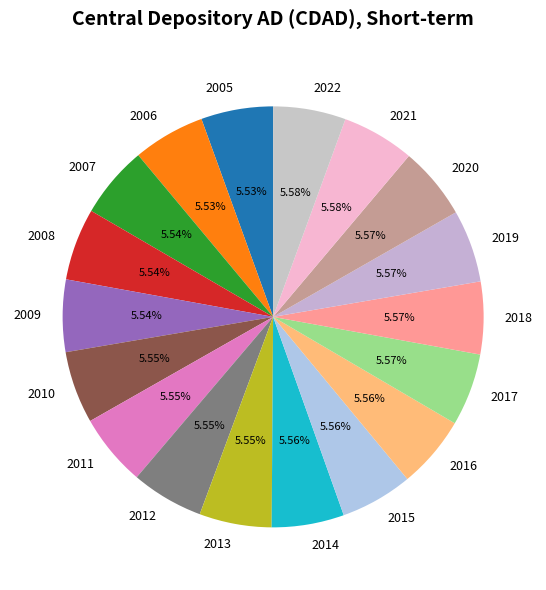

To the nearest percent, what is the average slice percentage?

6%